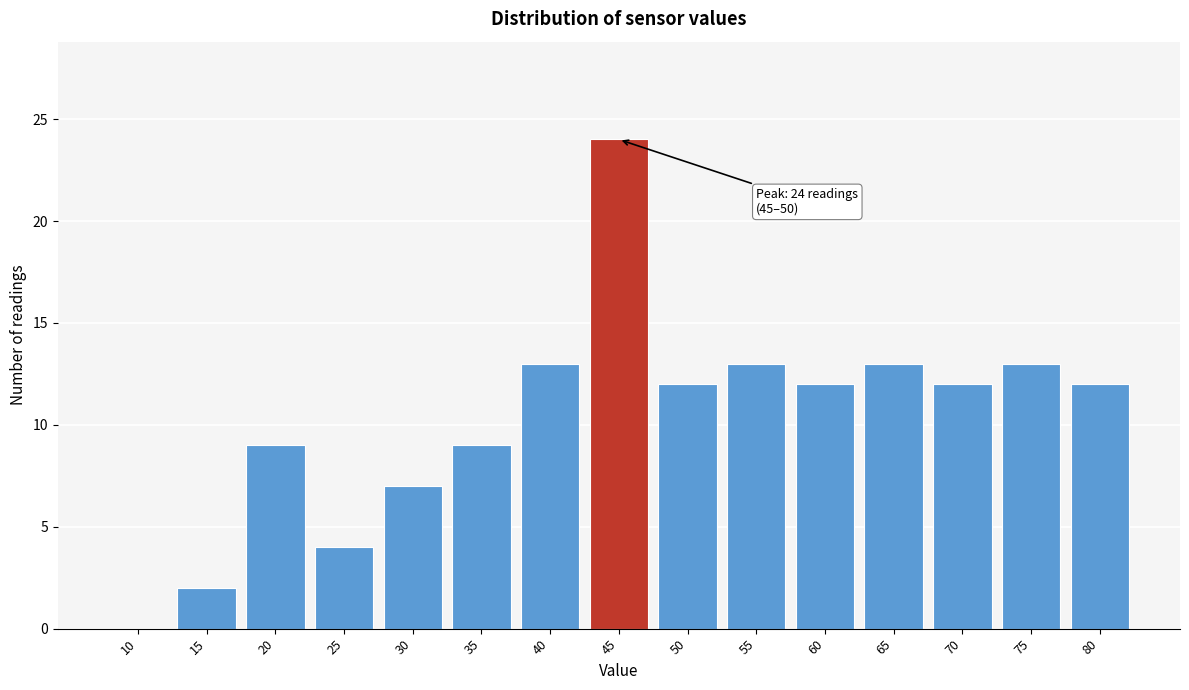

Reading left to right, what are all the values shown in this chart?

10=0	15=2	20=9	25=4	30=7	35=9	40=13	45=24	50=12	55=13	60=12	65=13	70=12	75=13	80=12